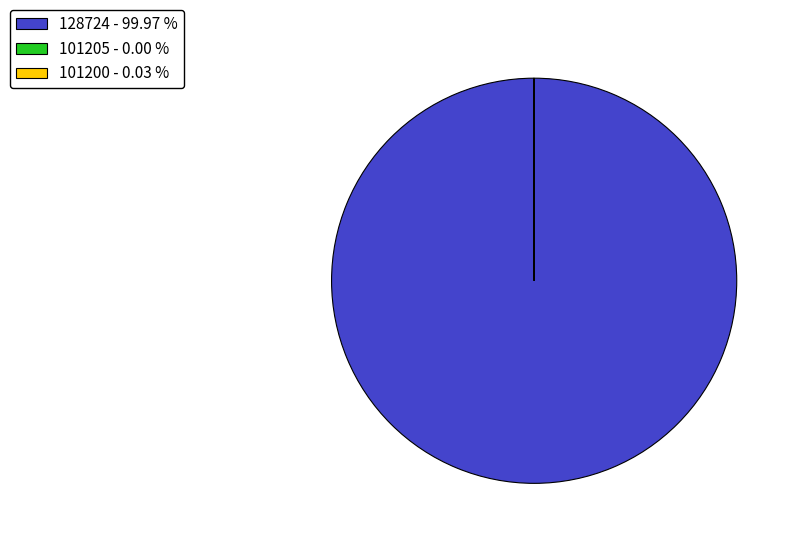

Does any single category account for the majority?

Yes